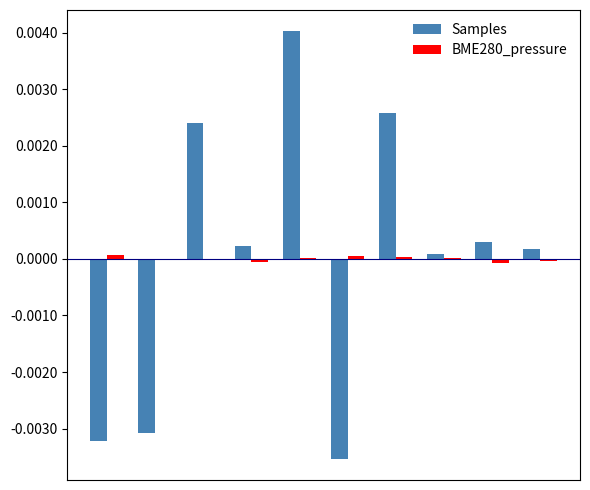

Reading left to right, extract all data points from this chart.

Samples: -0.0	-0.0	0.0	0.0	0.0	-0.0	0.0	0.0	0.0	0.0
BME280_pressure: 0.0	-0.0	-0.0	-0.0	0.0	0.0	0.0	0.0	-0.0	-0.0